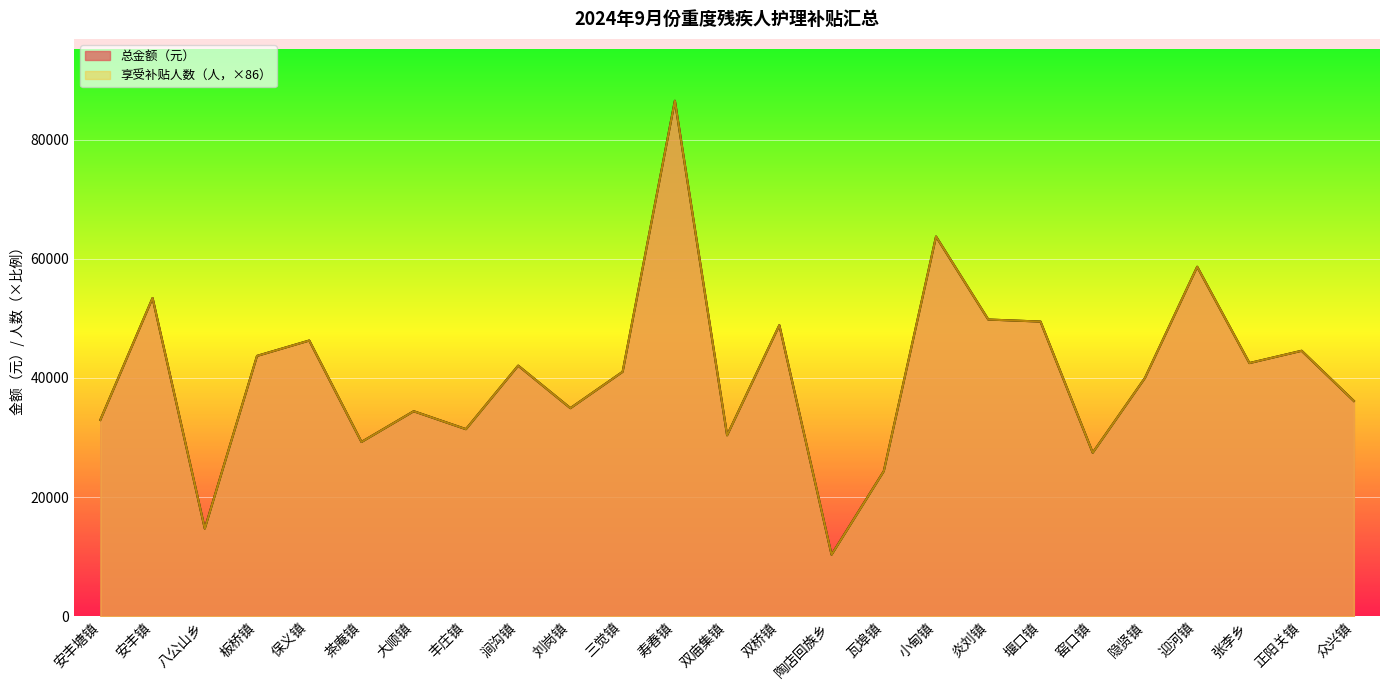

Reading left to right, extract all data points from this chart.

享受补贴人数: 32938	53406	14706	43688	46268	29240	34400	31390	42054	34916	41022	86516	30358	48848	10320	24338	63726	49794	49450	27434	39990	58652	42484	44548	36120
总金额（元）: 32938	53406	14706	43688	46268	29240	34400	31390	42054	34916	41022	86516	30358	48848	10320	24338	63726	49794	49450	27434	39990	58652	42484	44548	36120